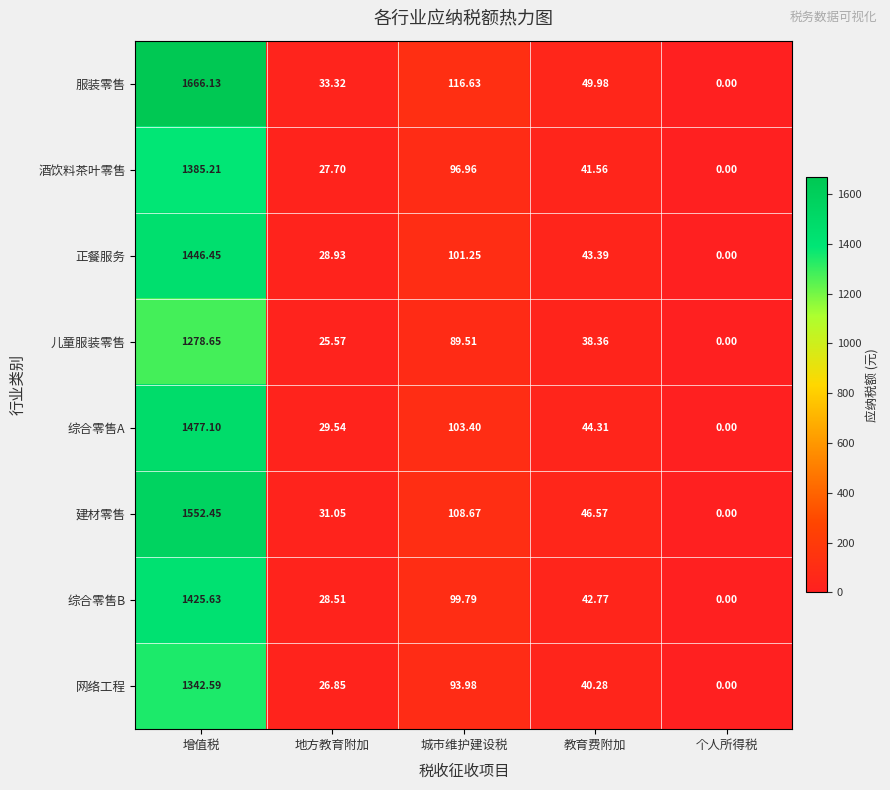

At which category does the chart reach its minimum across all series?

个人所得税